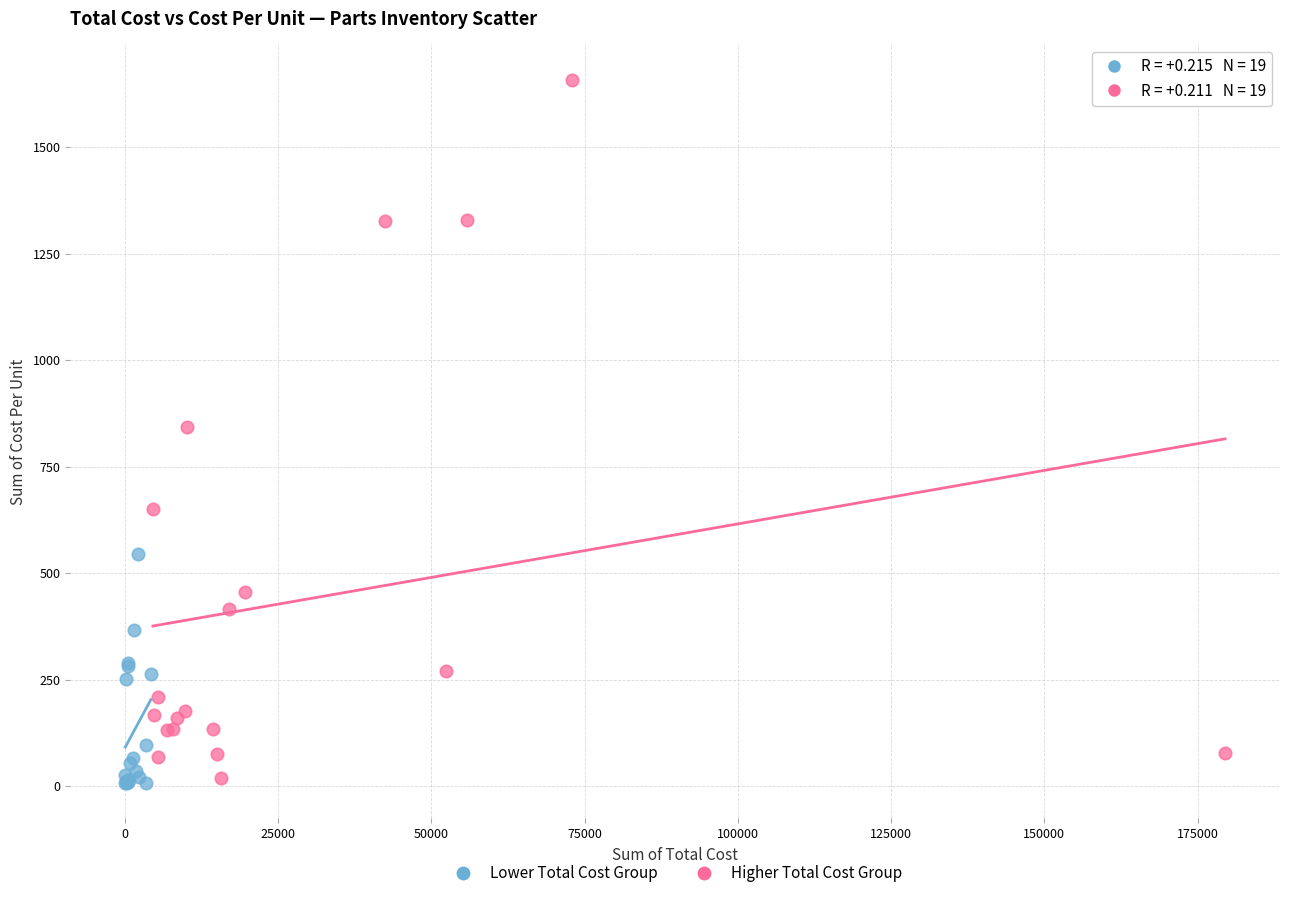

Which series reaches the maximum Y coordinate?

Higher Total Cost Group